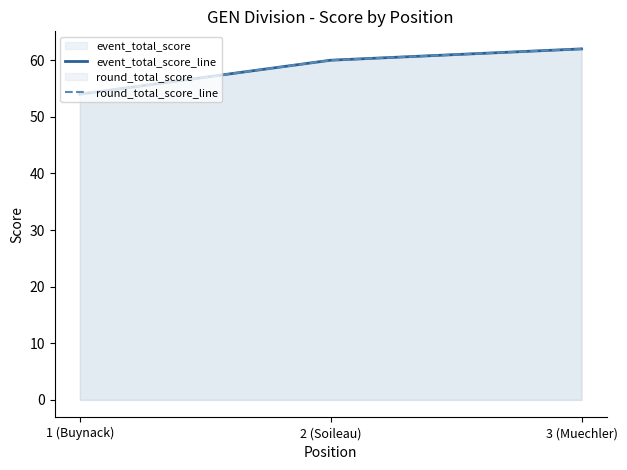

Rank the categories by event_total_score_line value from highest to lowest.

3 (Muechler), 2 (Soileau), 1 (Buynack)